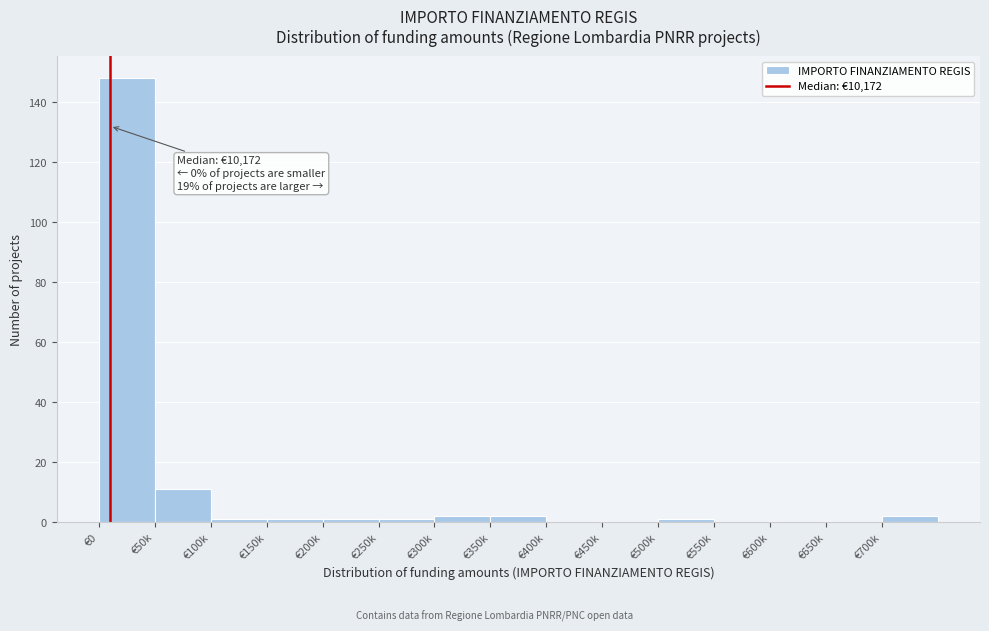

Reading left to right, transcribe all the data shown in this chart.

€0=148	€50k=11	€100k=1	€150k=1	€200k=1	€250k=1	€300k=2	€350k=2	€400k=0	€450k=0	€500k=1	€550k=0	€600k=0	€650k=0	€700k=2